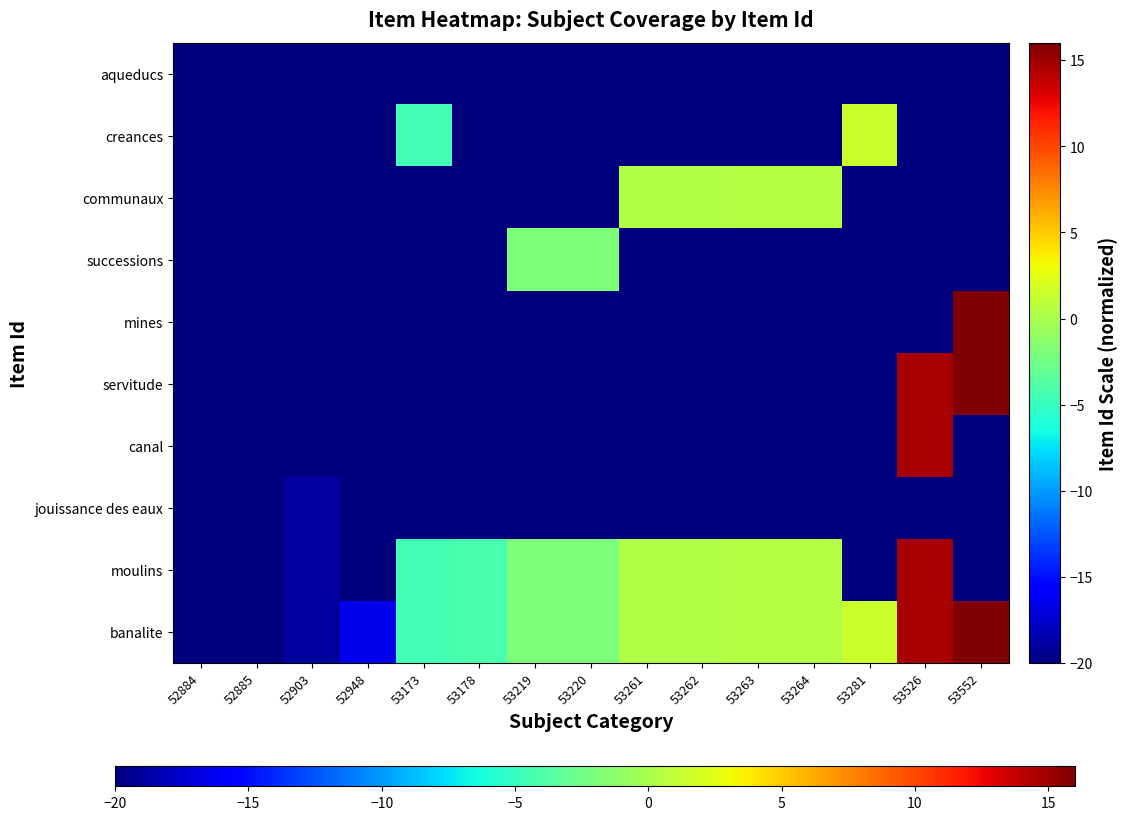

Reading left to right, list all the values displayed in this chart.

banalite: 52884=-20.0	52885=-19.9	52903=-19.0	52948=-16.6	53173=-4.4	53178=-4.2	53219=-1.9	53220=-1.9	53261=0.3	53262=0.4	53263=0.4	53264=0.5	53281=1.4	53526=14.6	53552=16.0
moulins: 52884=-20.0	52885=-20.0	52903=-19.0	52948=-20.0	53173=-4.4	53178=-4.2	53219=-1.9	53220=-1.9	53261=0.3	53262=0.4	53263=0.4	53264=0.5	53281=-20.0	53526=14.6	53552=-20.0
jouissance des eaux: 52884=-20.0	52885=-20.0	52903=-19.0	52948=-20.0	53173=-20.0	53178=-20.0	53219=-20.0	53220=-20.0	53261=-20.0	53262=-20.0	53263=-20.0	53264=-20.0	53281=-20.0	53526=-20.0	53552=-20.0
canal: 52884=-20.0	52885=-20.0	52903=-20.0	52948=-20.0	53173=-20.0	53178=-20.0	53219=-20.0	53220=-20.0	53261=-20.0	53262=-20.0	53263=-20.0	53264=-20.0	53281=-20.0	53526=14.6	53552=-20.0
servitude: 52884=-20.0	52885=-20.0	52903=-20.0	52948=-20.0	53173=-20.0	53178=-20.0	53219=-20.0	53220=-20.0	53261=-20.0	53262=-20.0	53263=-20.0	53264=-20.0	53281=-20.0	53526=14.6	53552=16.0
mines: 52884=-20.0	52885=-20.0	52903=-20.0	52948=-20.0	53173=-20.0	53178=-20.0	53219=-20.0	53220=-20.0	53261=-20.0	53262=-20.0	53263=-20.0	53264=-20.0	53281=-20.0	53526=-20.0	53552=16.0
successions: 52884=-20.0	52885=-20.0	52903=-20.0	52948=-20.0	53173=-20.0	53178=-20.0	53219=-1.9	53220=-1.9	53261=-20.0	53262=-20.0	53263=-20.0	53264=-20.0	53281=-20.0	53526=-20.0	53552=-20.0
communaux: 52884=-20.0	52885=-20.0	52903=-20.0	52948=-20.0	53173=-20.0	53178=-20.0	53219=-20.0	53220=-20.0	53261=0.3	53262=0.4	53263=0.4	53264=0.5	53281=-20.0	53526=-20.0	53552=-20.0
creances: 52884=-20.0	52885=-20.0	52903=-20.0	52948=-20.0	53173=-4.4	53178=-20.0	53219=-20.0	53220=-20.0	53261=-20.0	53262=-20.0	53263=-20.0	53264=-20.0	53281=1.4	53526=-20.0	53552=-20.0
aqueducs: 52884=-20.0	52885=-20.0	52903=-20.0	52948=-20.0	53173=-20.0	53178=-20.0	53219=-20.0	53220=-20.0	53261=-20.0	53262=-20.0	53263=-20.0	53264=-20.0	53281=-20.0	53526=-20.0	53552=-20.0